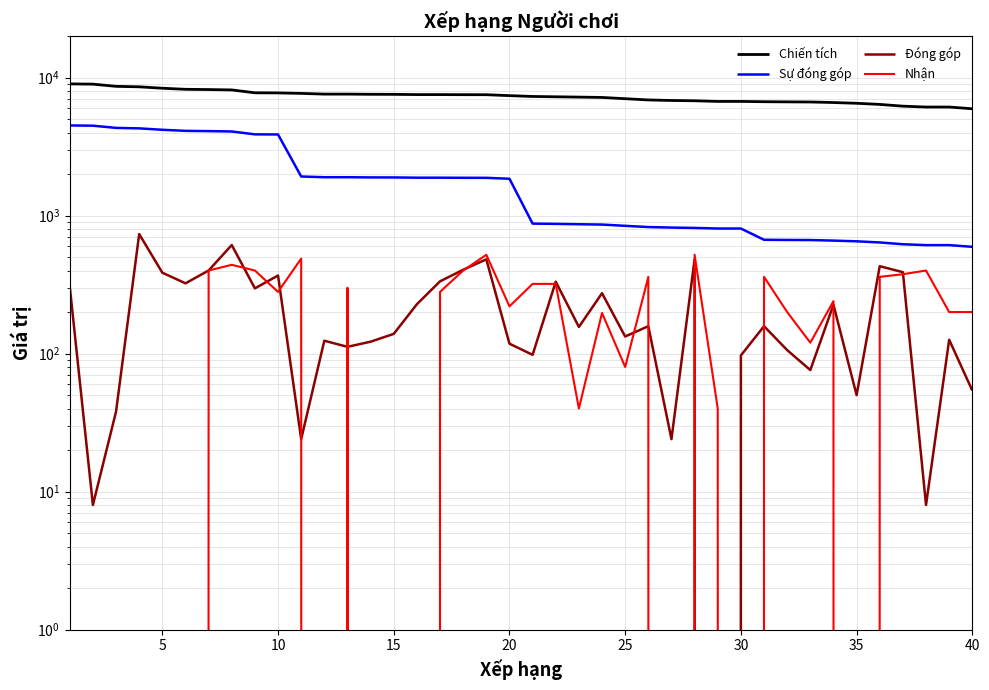

True or false: Sự đóng góp has a value of 693 at 18.

False